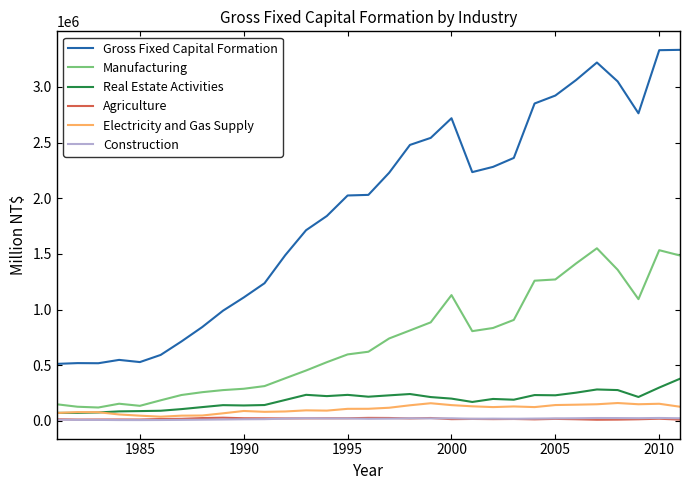

True or false: Manufacturing and Construction cross at least once.

False